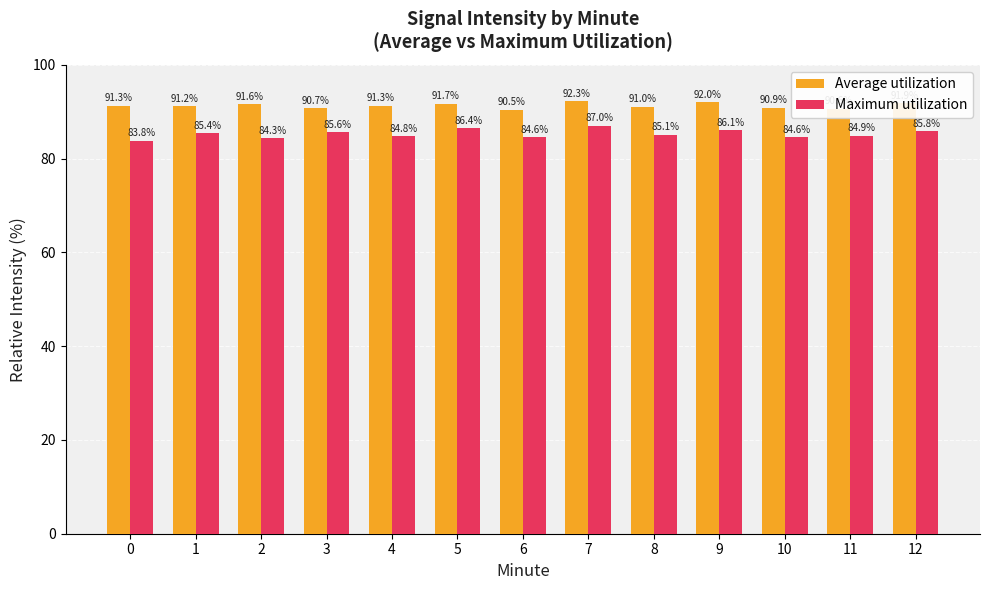

List the series in order of their overall mean, lowest first.

Maximum utilization, Average utilization